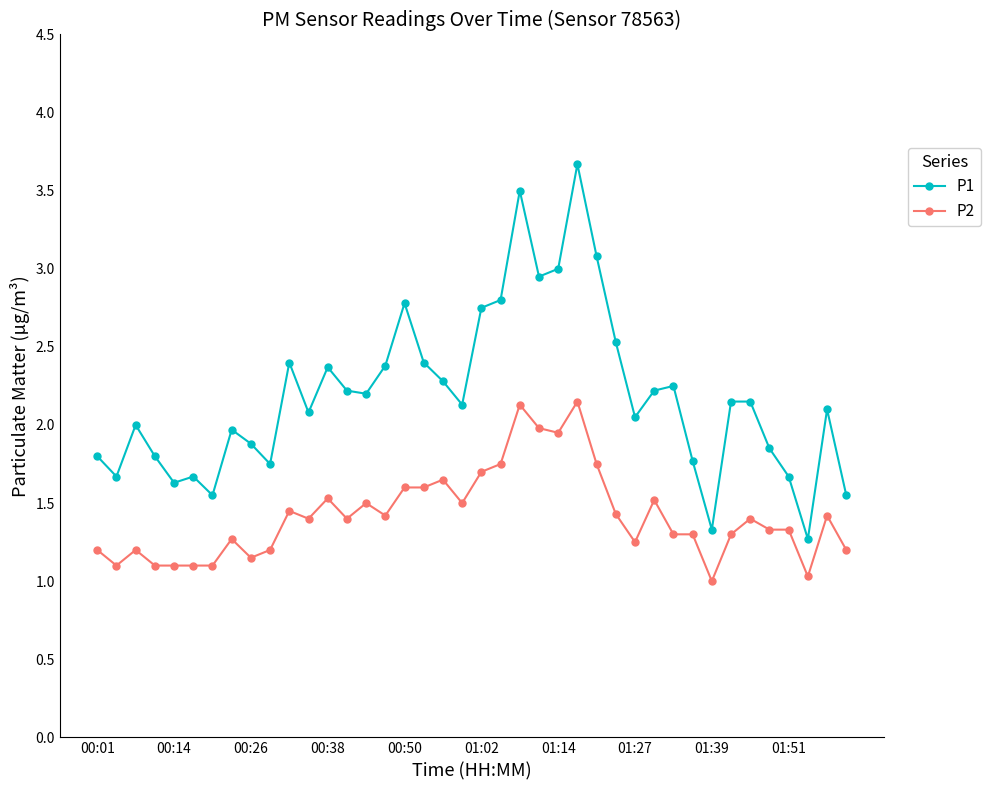

List the series in order of their peak value, lowest first.

P2, P1